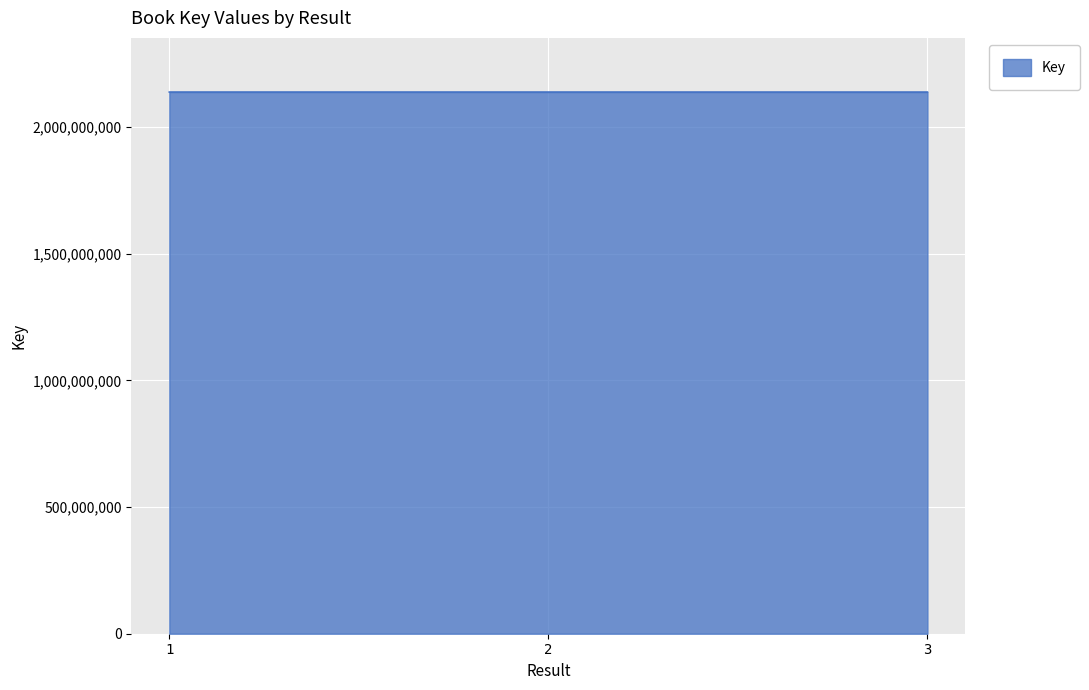

What is the average value?

2137686991